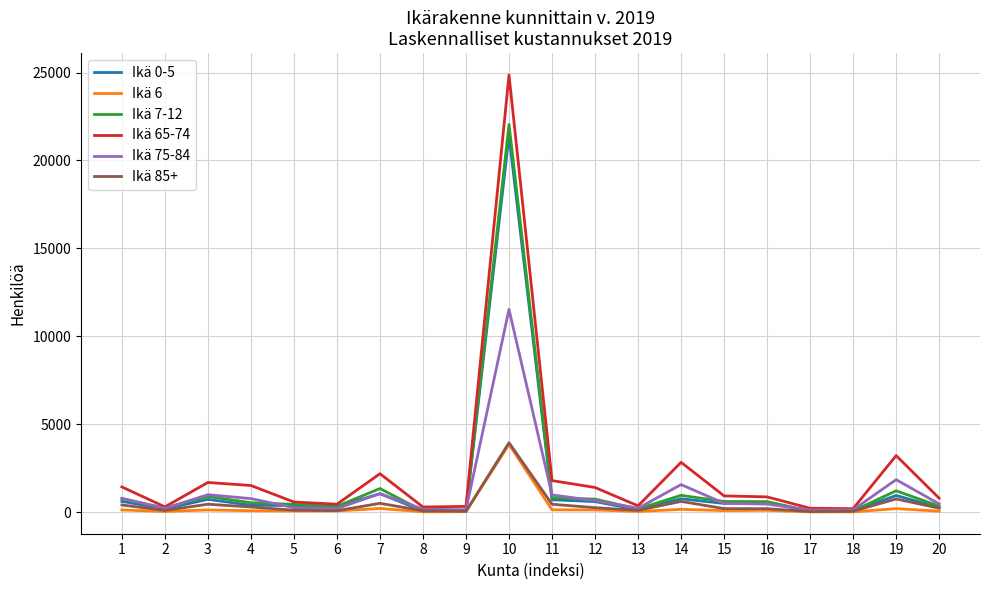

What is the difference between the second highest and minimum values in the Ikä 7-12 series?

1283